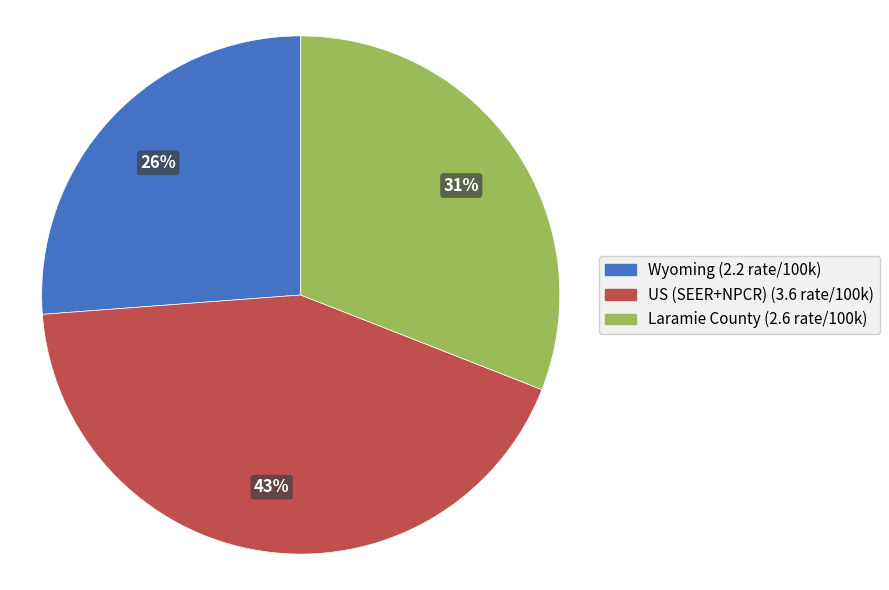

To the nearest percent, what percentage of the pie is US (SEER+NPCR)?

43%